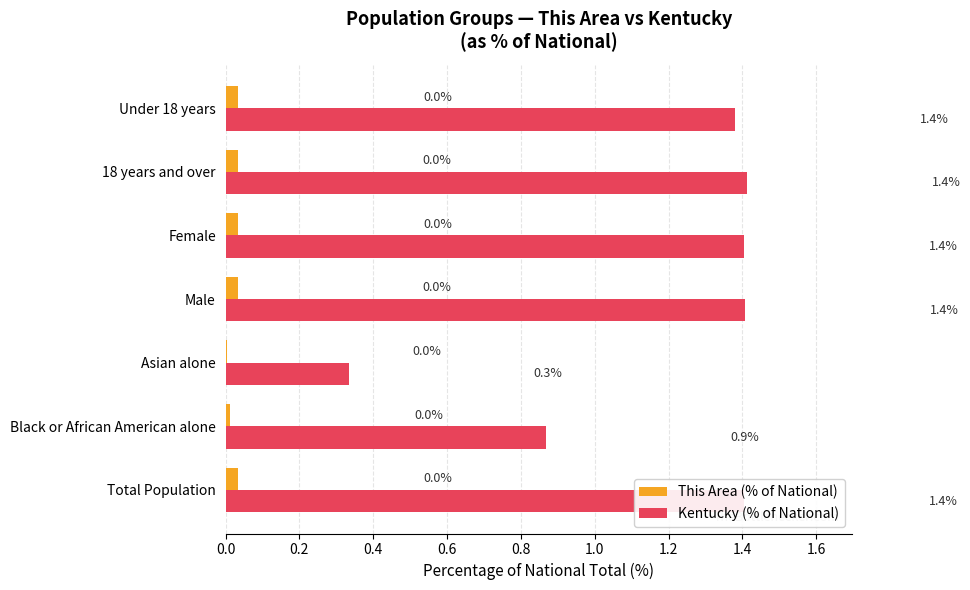

Where is Kentucky (% of National) nearest to the value 0?

Asian alone